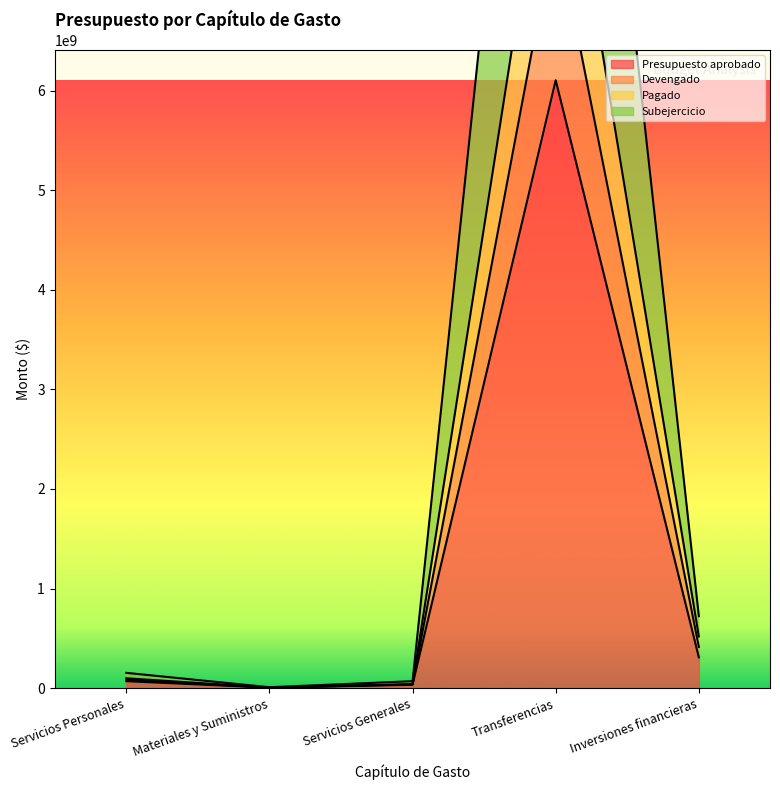

Rank the categories by Devengado value from lowest to highest.

Materiales y Suministros, Servicios Generales, Servicios Personales, Inversiones financieras, Transferencias